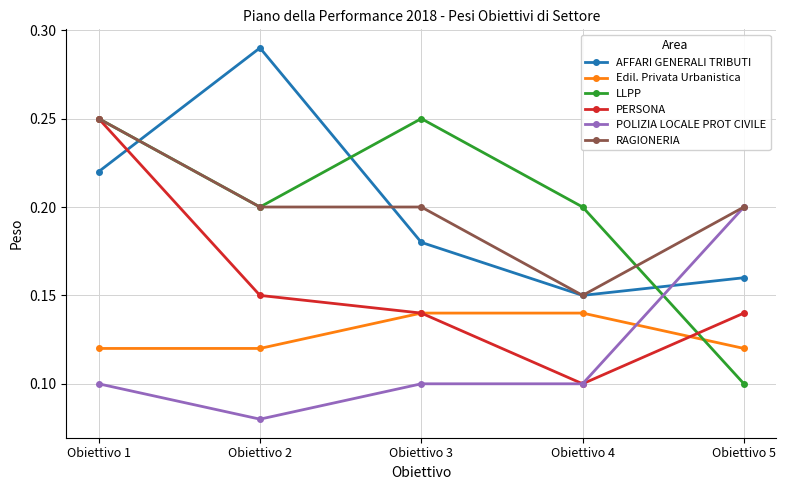

Between Obiettivo 1 and Obiettivo 4, which series saw the biggest shift?

PERSONA